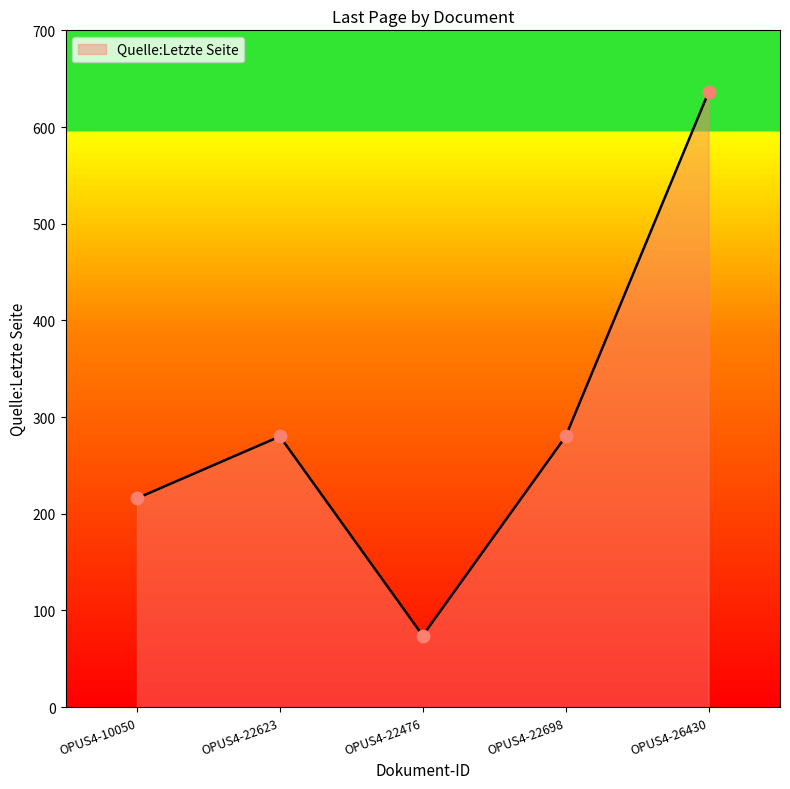

What is the change in value from OPUS4-10050 to OPUS4-22623?

+64